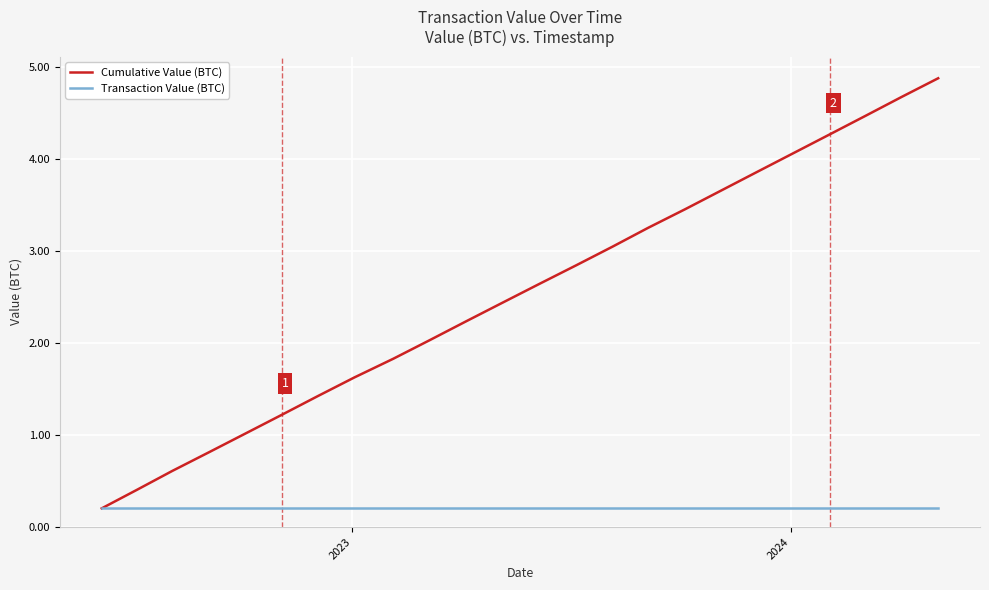

Which series has the widest spread of values?

Cumulative Value (BTC)